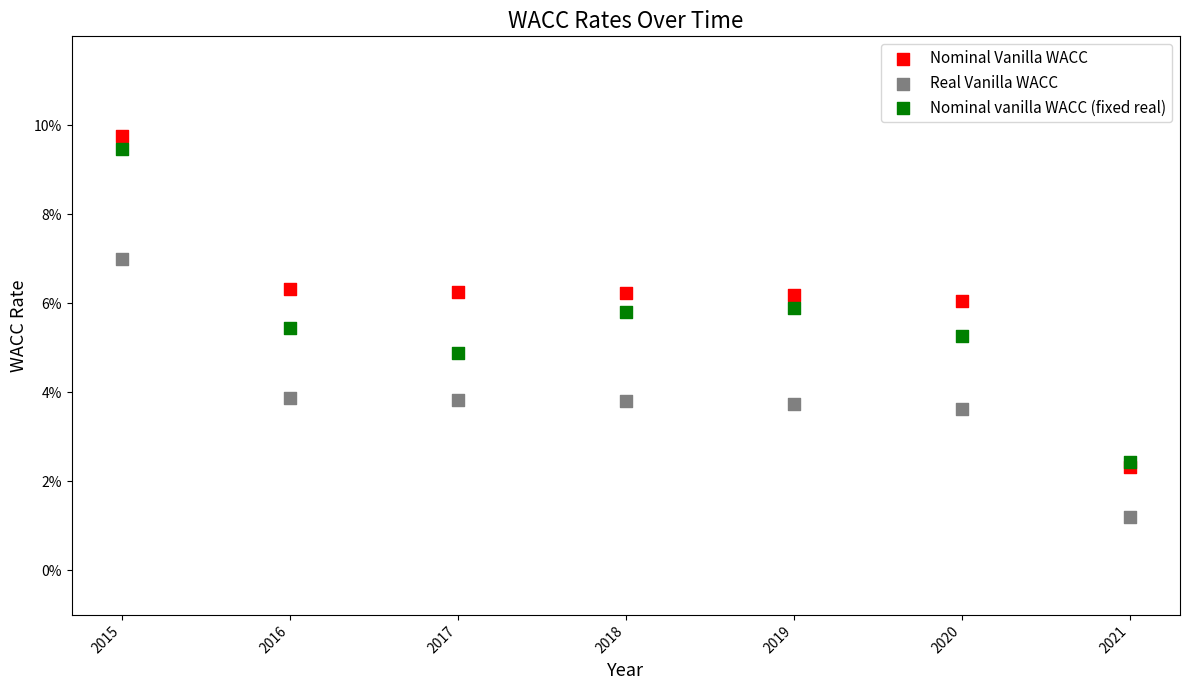

What are all the series names shown in the legend?

Nominal Vanilla WACC, Real Vanilla WACC, Nominal vanilla WACC (fixed real)